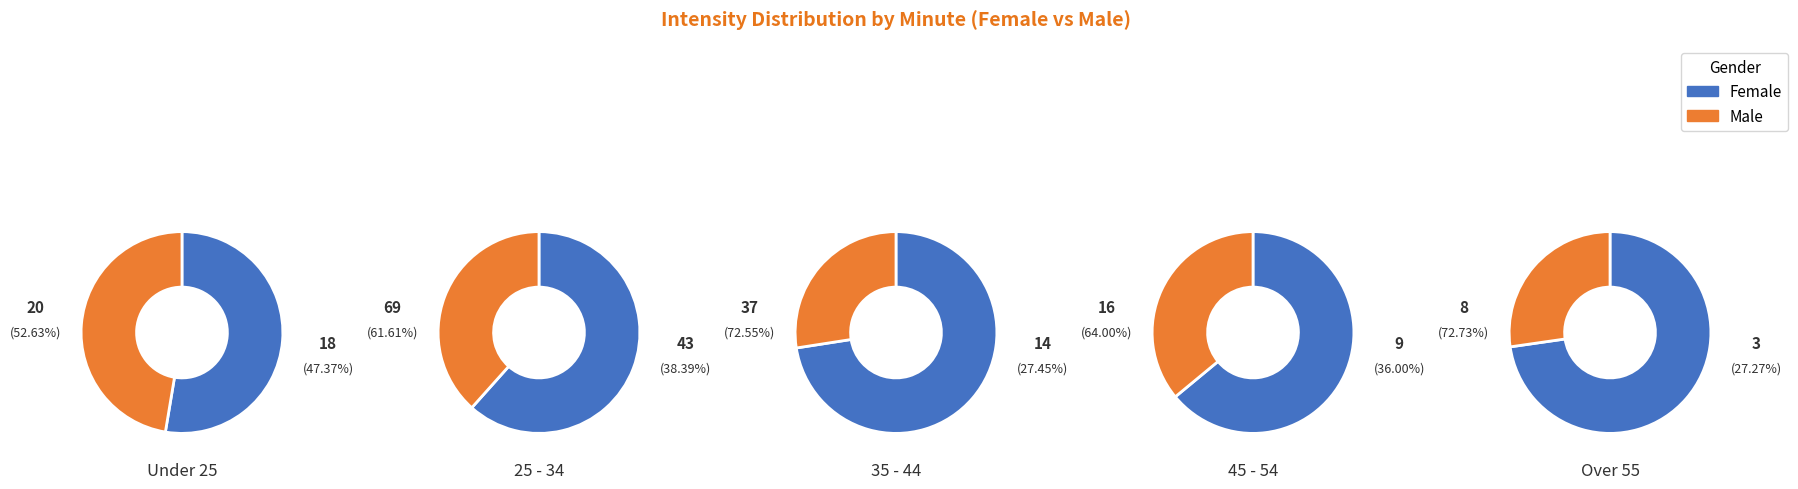

True or false: 0 accounts for 7% of the total.

False